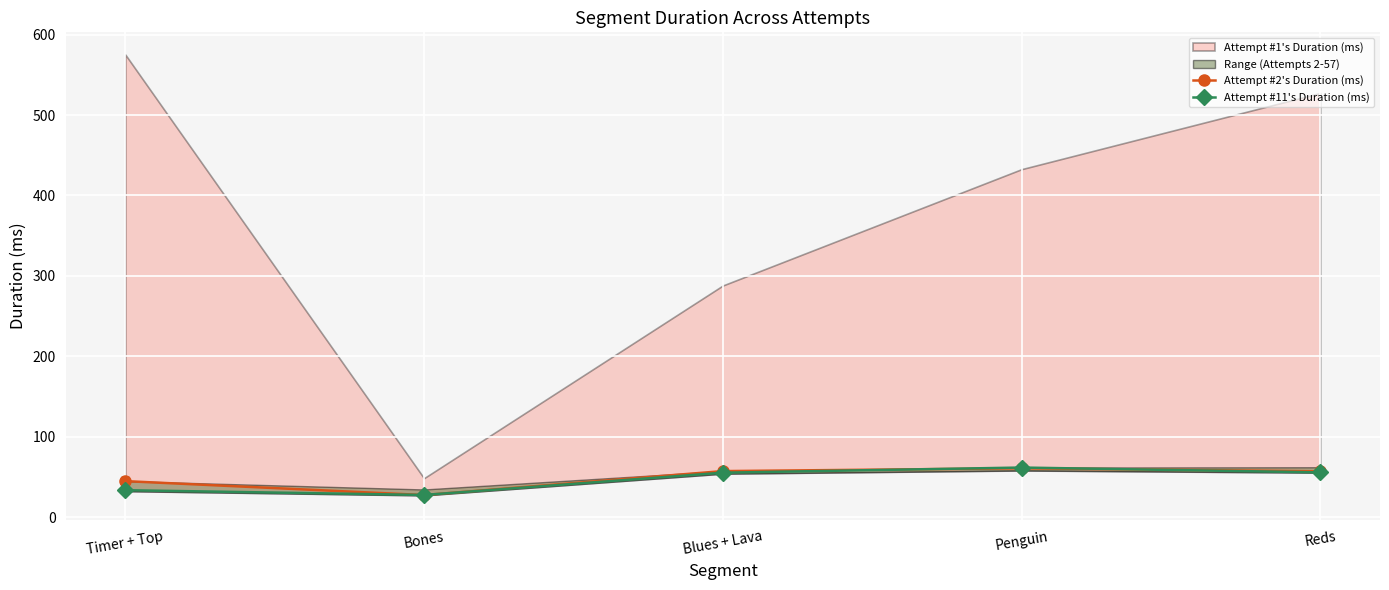

At which label is Attempt #11's Duration (ms) closest to 44?

Timer + Top